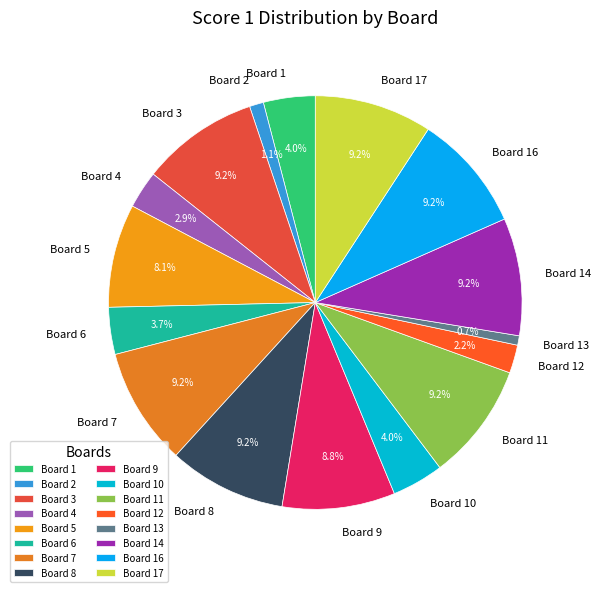

To the nearest percent, what is the difference between the Board 3 and Board 5 slice percentages?

1%